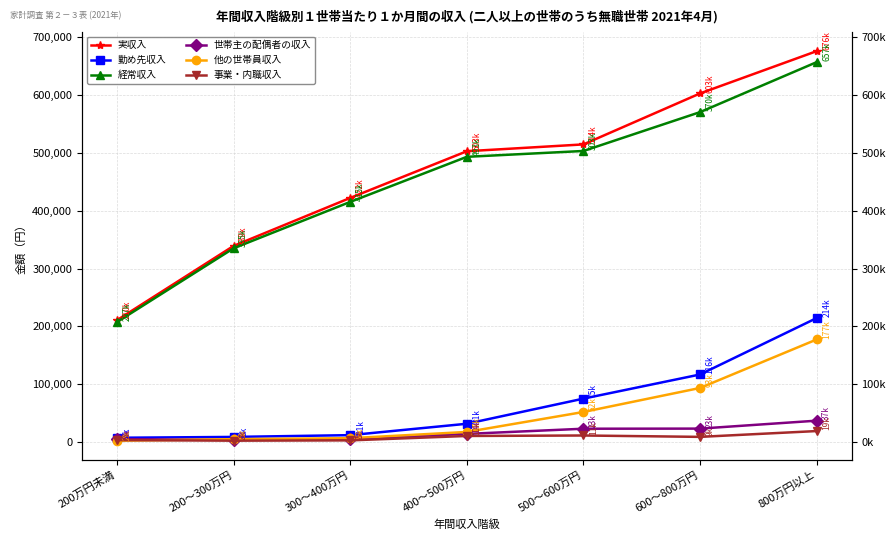

What is the spread (max minus min) of values at 200万円未満?

208539